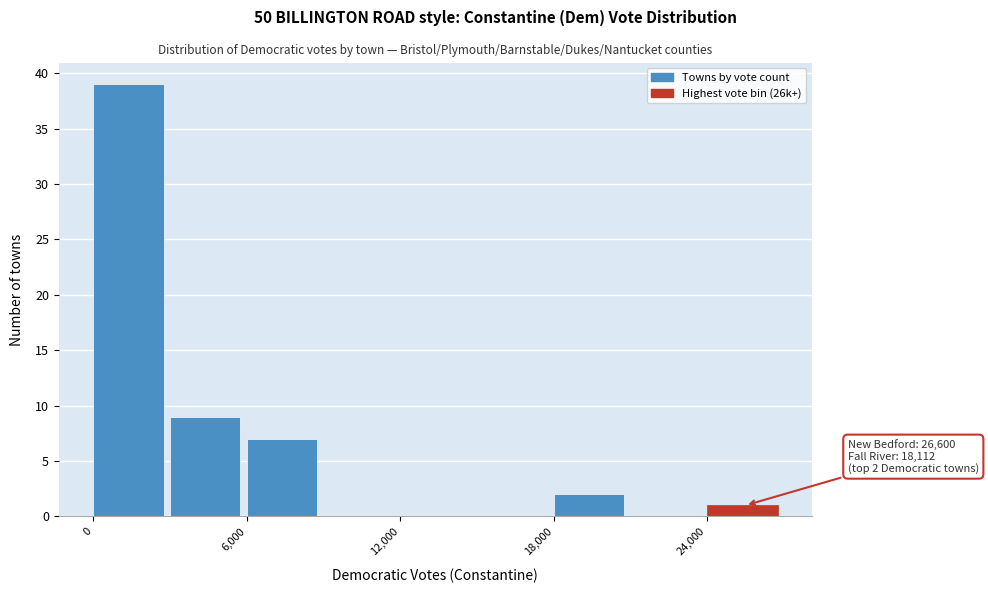

Read against the x-axis, roughly where is the centre of the tallest bar?

1000